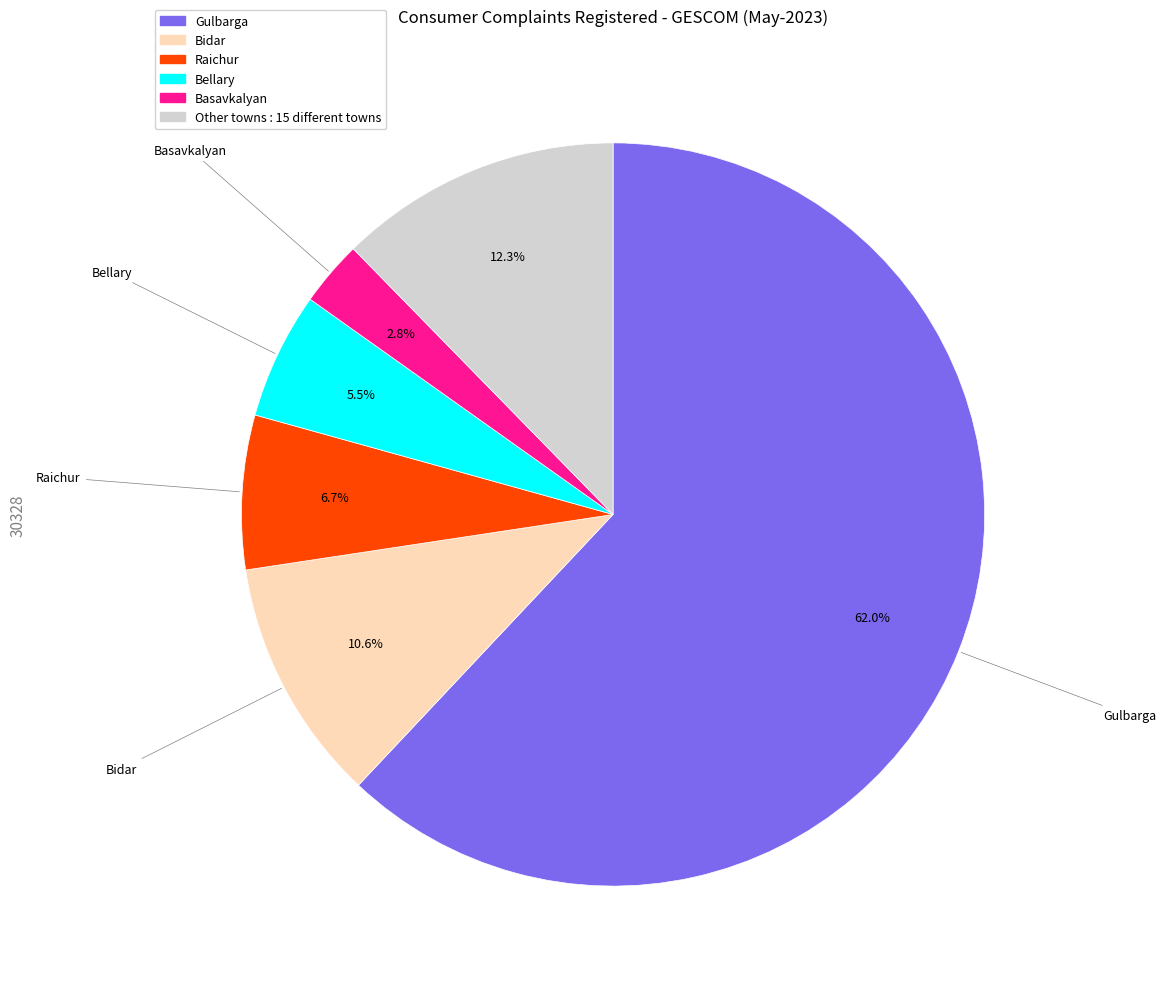

What percentage is NOT represented by Bidar?

89.4%